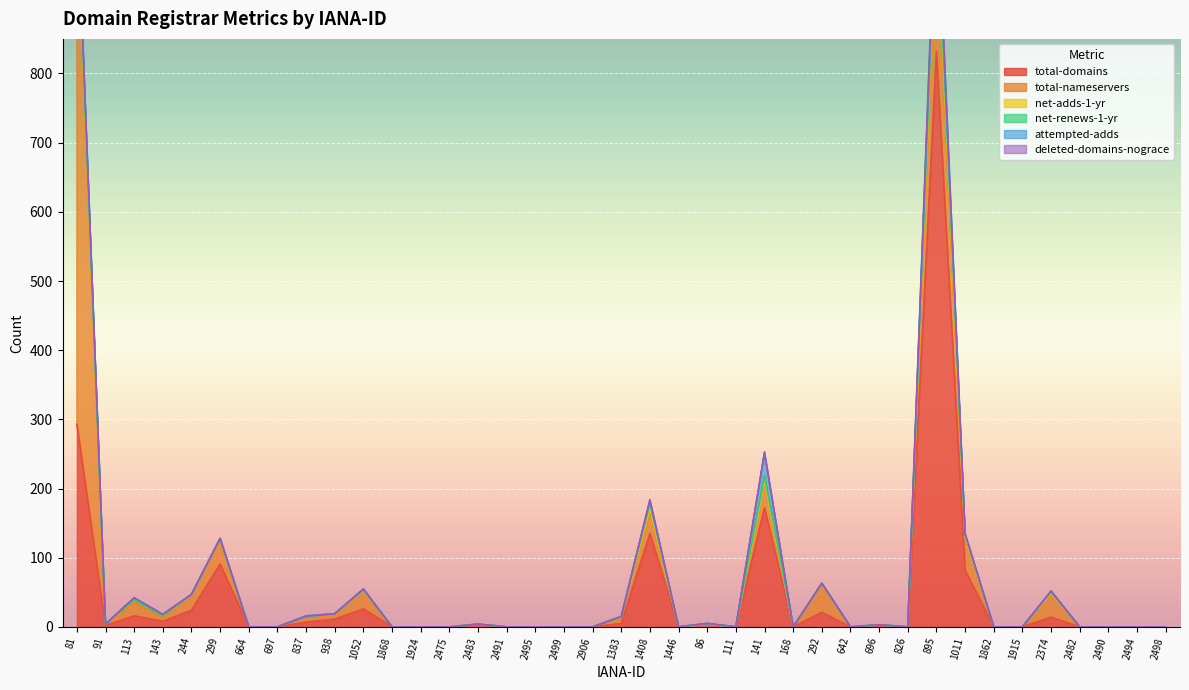

Which series changed the most between 143 and 2482?

total-domains